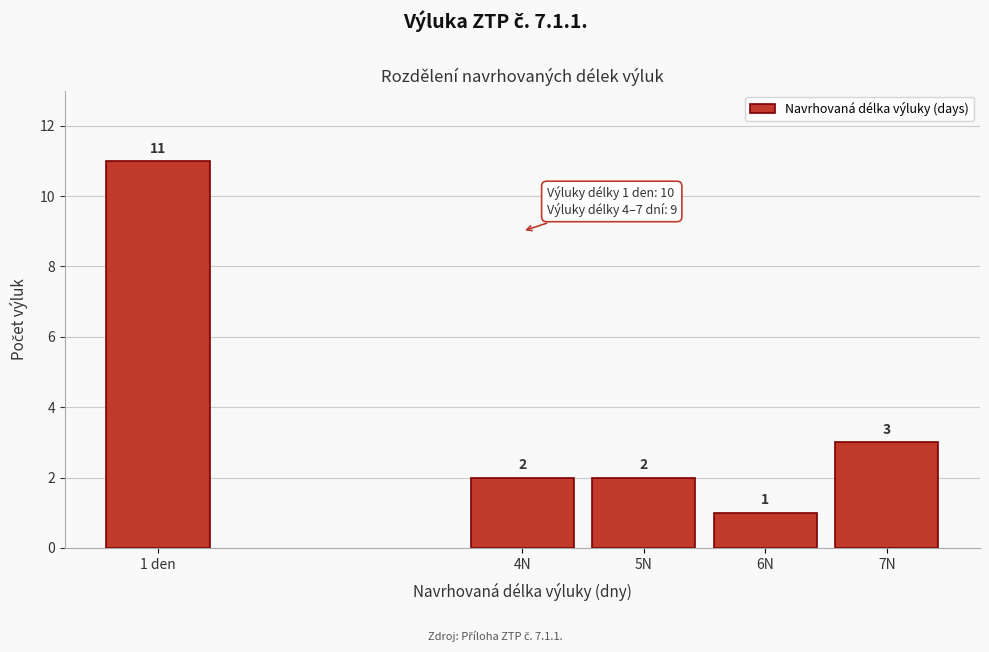

Reading left to right, transcribe all the data shown in this chart.

11	2	2	1	3